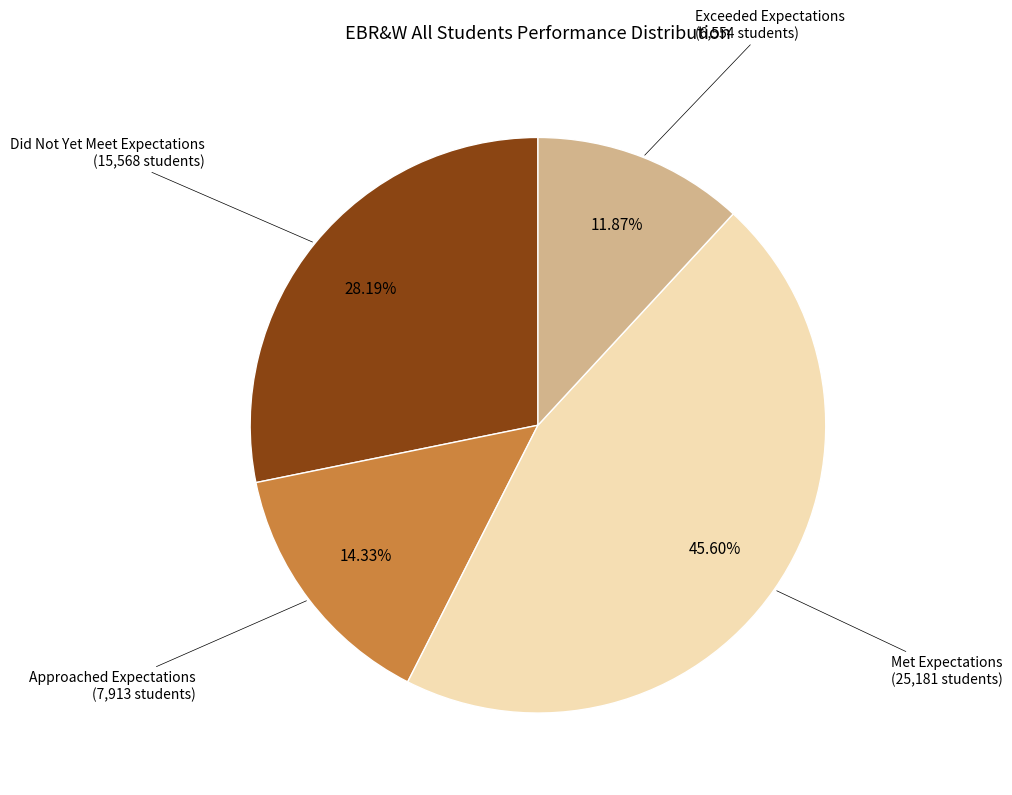

Is there any slice that represents more than half of the pie?

No